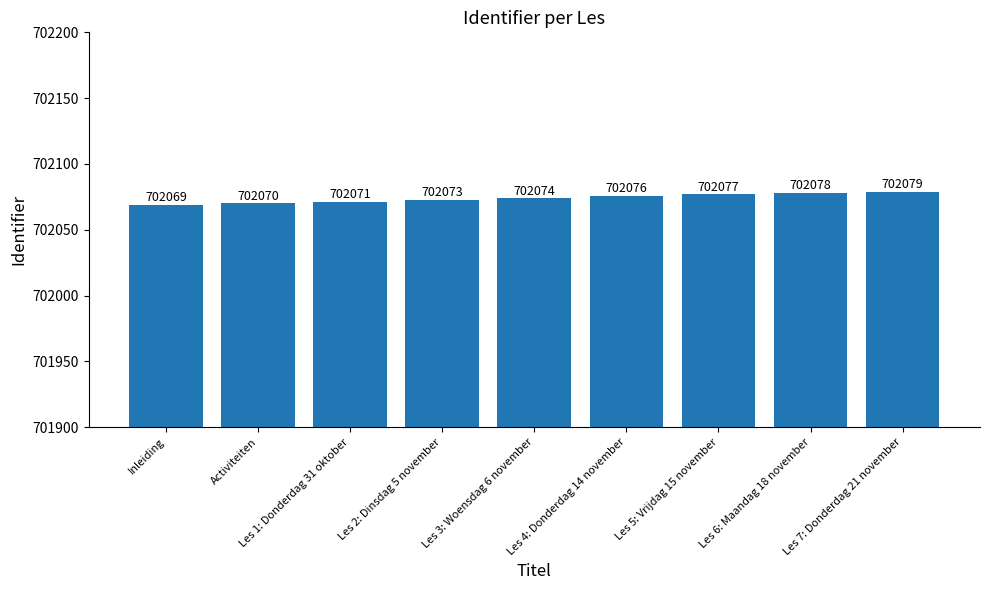

Reading right to left, transcribe all the data shown in this chart.

702079	702078	702077	702076	702074	702073	702071	702070	702069